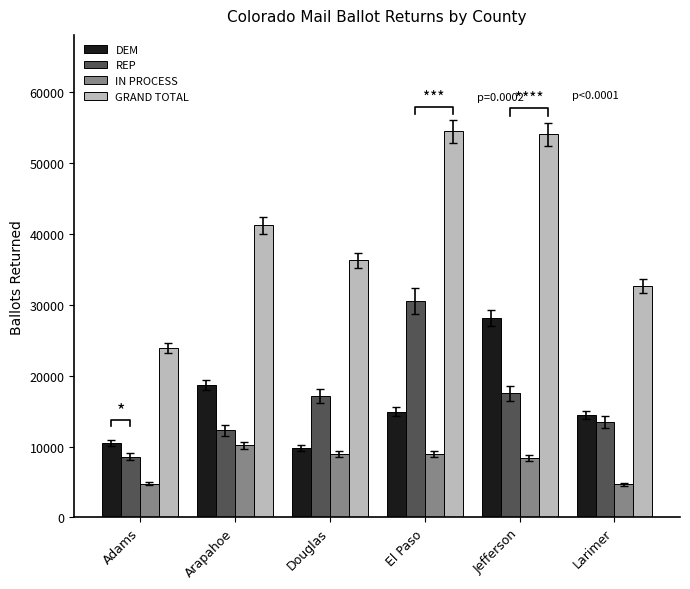

What is the sum of all DEM values?

96394